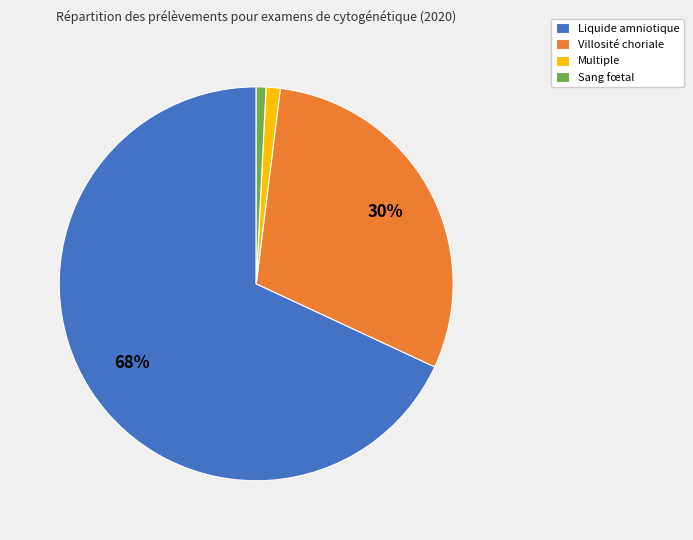

Is the sum of Sang fœtal and Liquide amniotique greater than half?

Yes